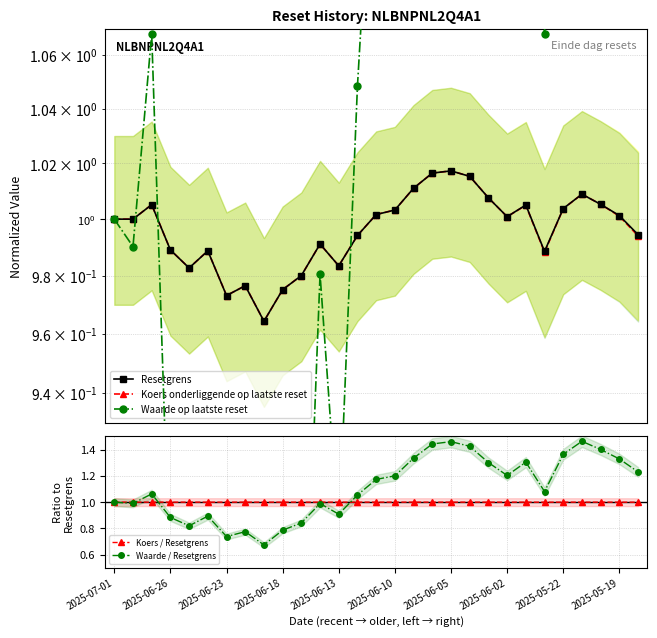

Which series has the largest total across all categories?

Waarde / Resetgrens